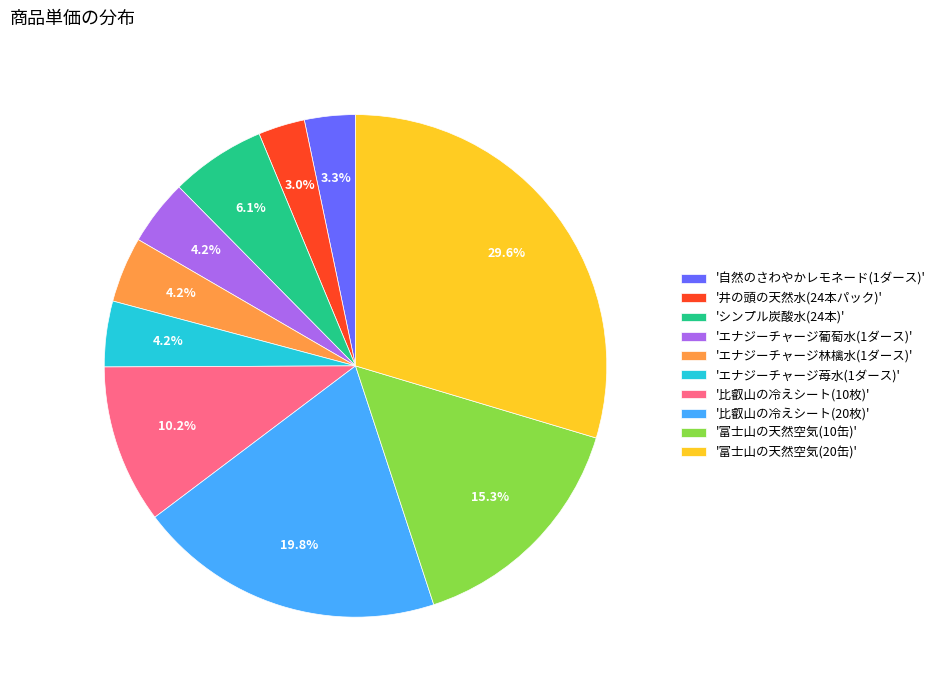

Which category has the biggest portion of the pie?

'富士山の天然空気(20缶)'